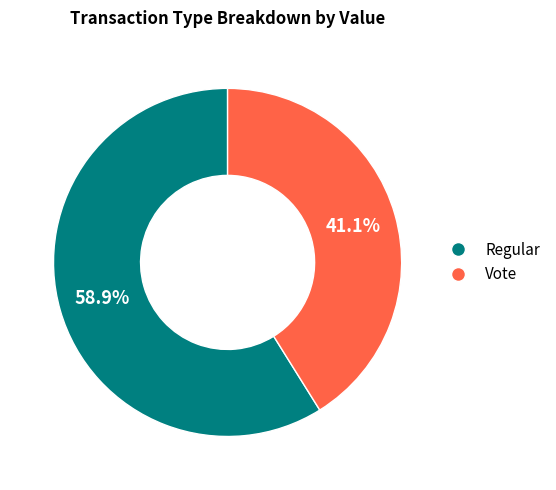

Does any single category account for the majority?

Yes